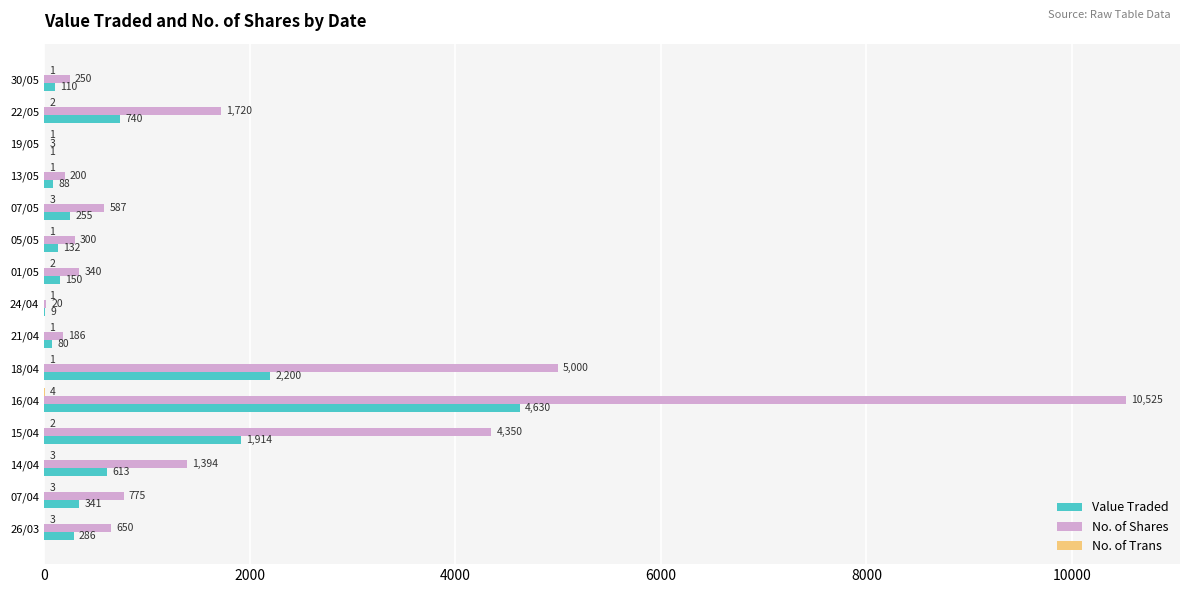

Which series changed the most between 16/04 and 26/03?

No. of Shares